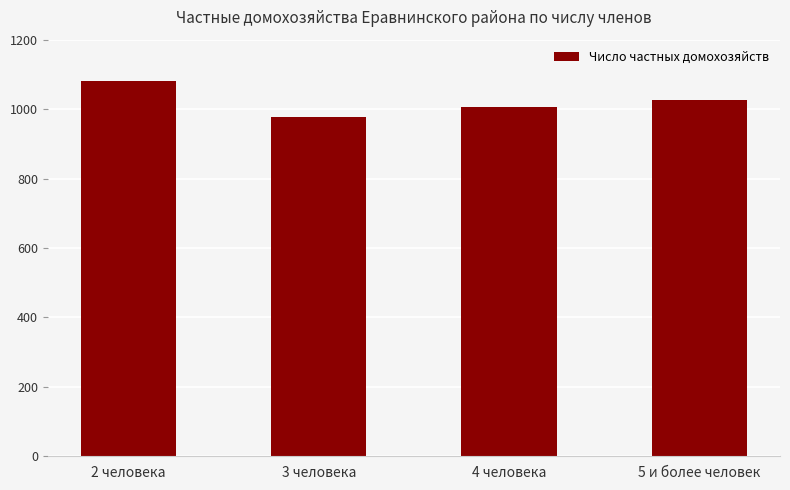

The chart shows a value of 436 at 2 человека. True or false?

False